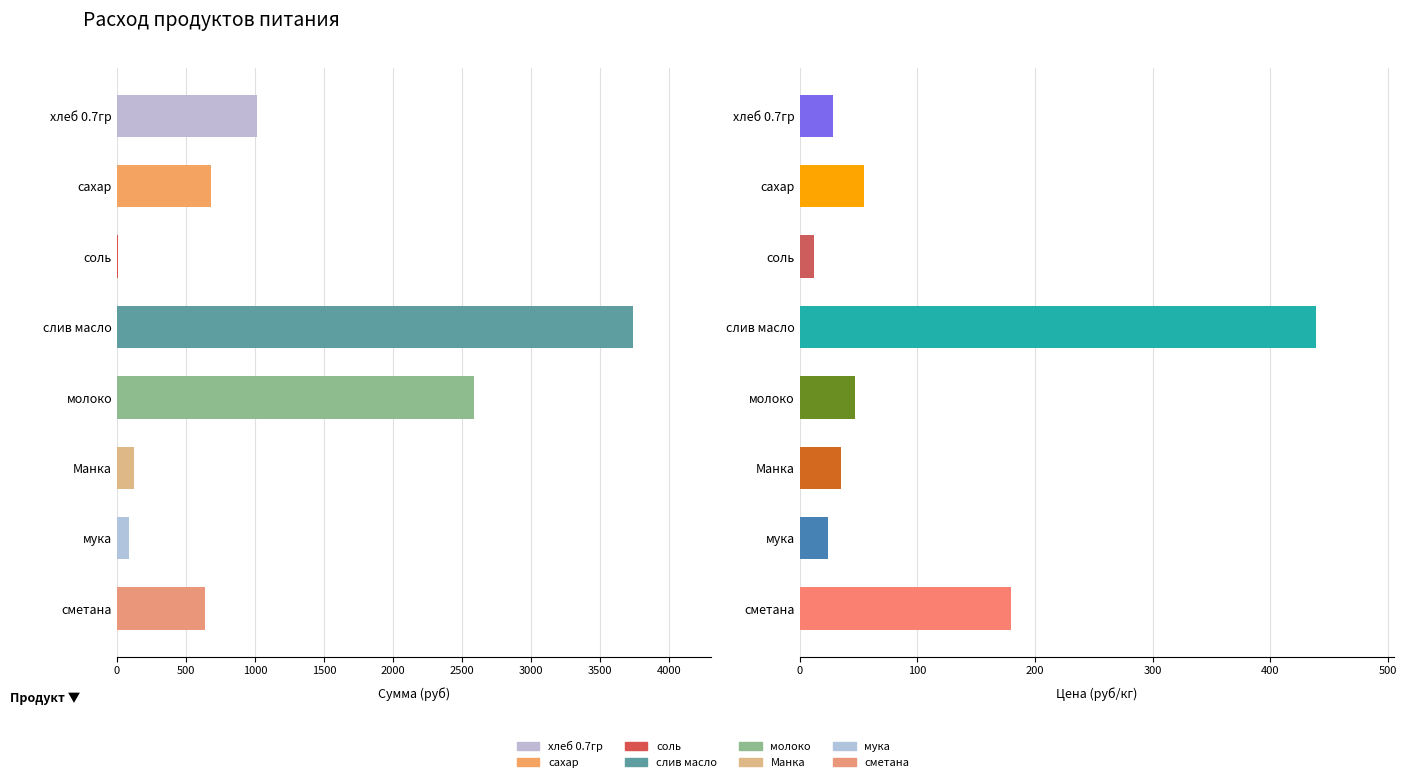

Does the chart contain any negative values?

No